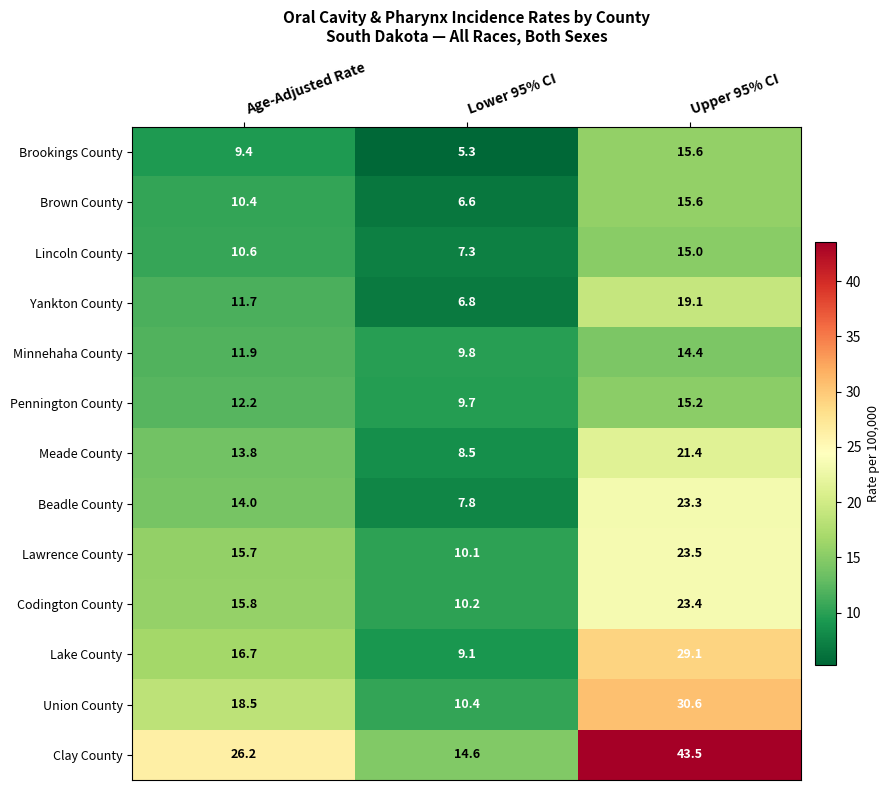

Count the number of data series in this chart.

13